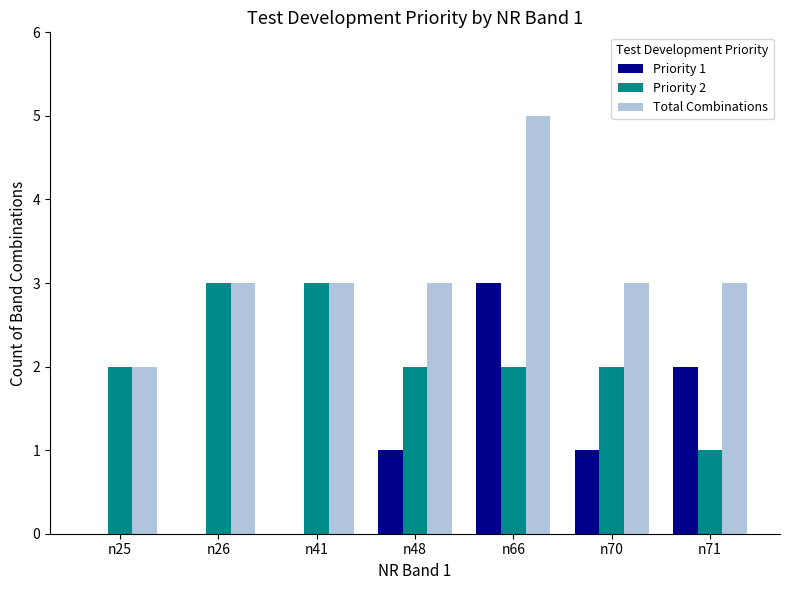

The Priority 1 series shows 1 at n70. True or false?

True